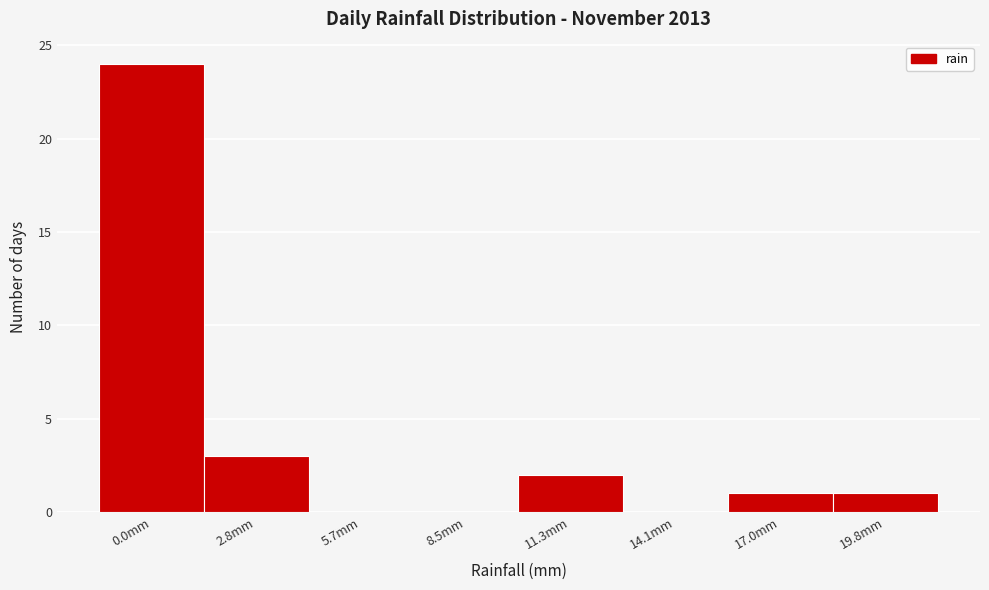

Reading right to left, list all the values displayed in this chart.

19.8mm=1	17.0mm=1	14.1mm=0	11.3mm=2	8.5mm=0	5.7mm=0	2.8mm=3	0.0mm=24